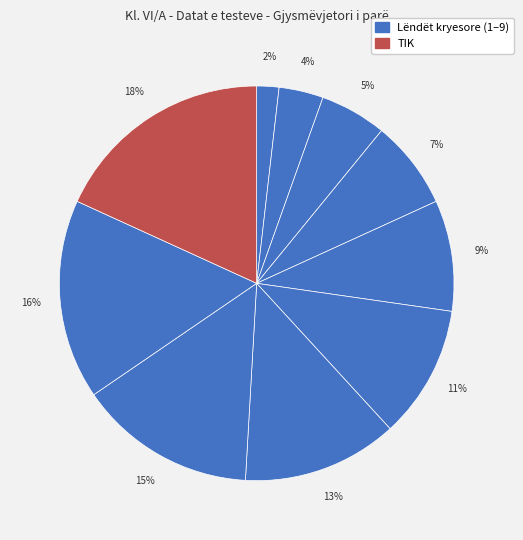

What is the largest slice in the pie chart?

TIK